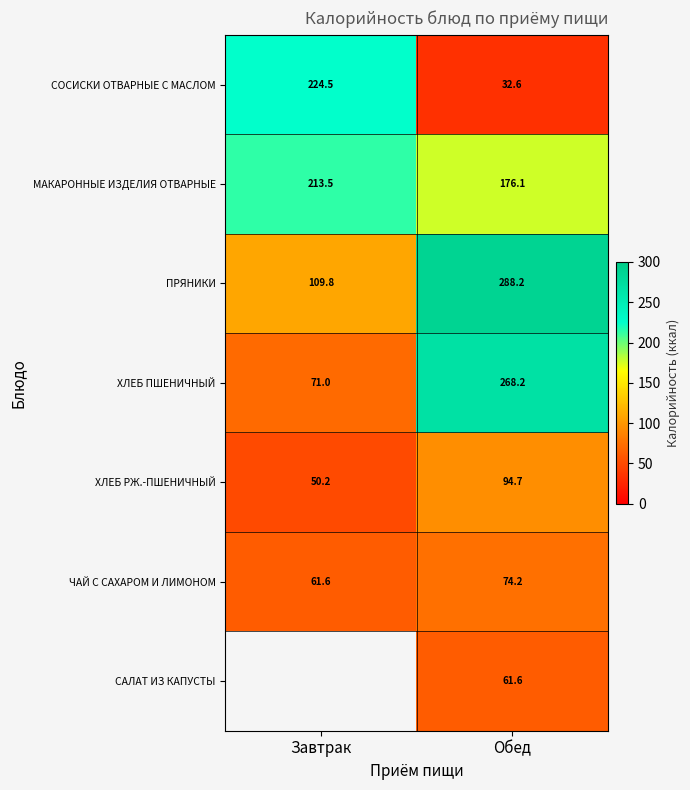

What is the total value across all series at Завтрак?

730.5